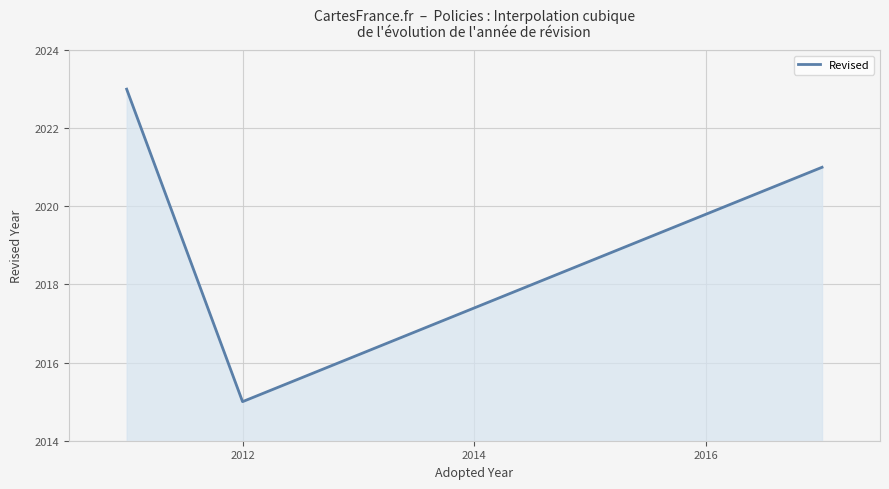

What is the difference between the maximum and minimum values?

8